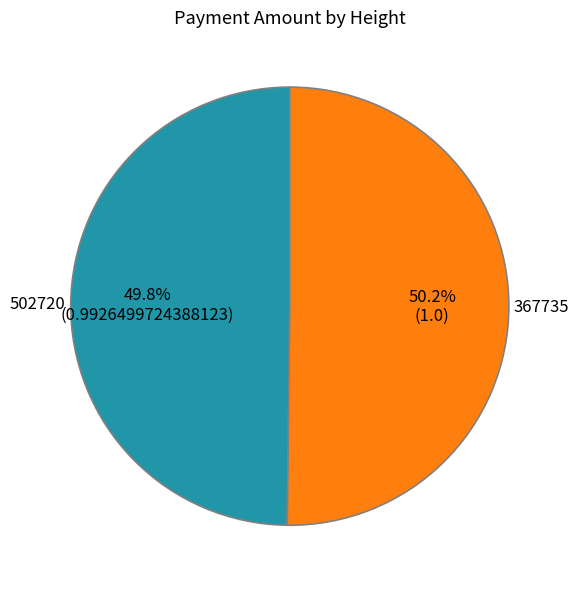

To the nearest percent, what portion does 502720 represent?

50%